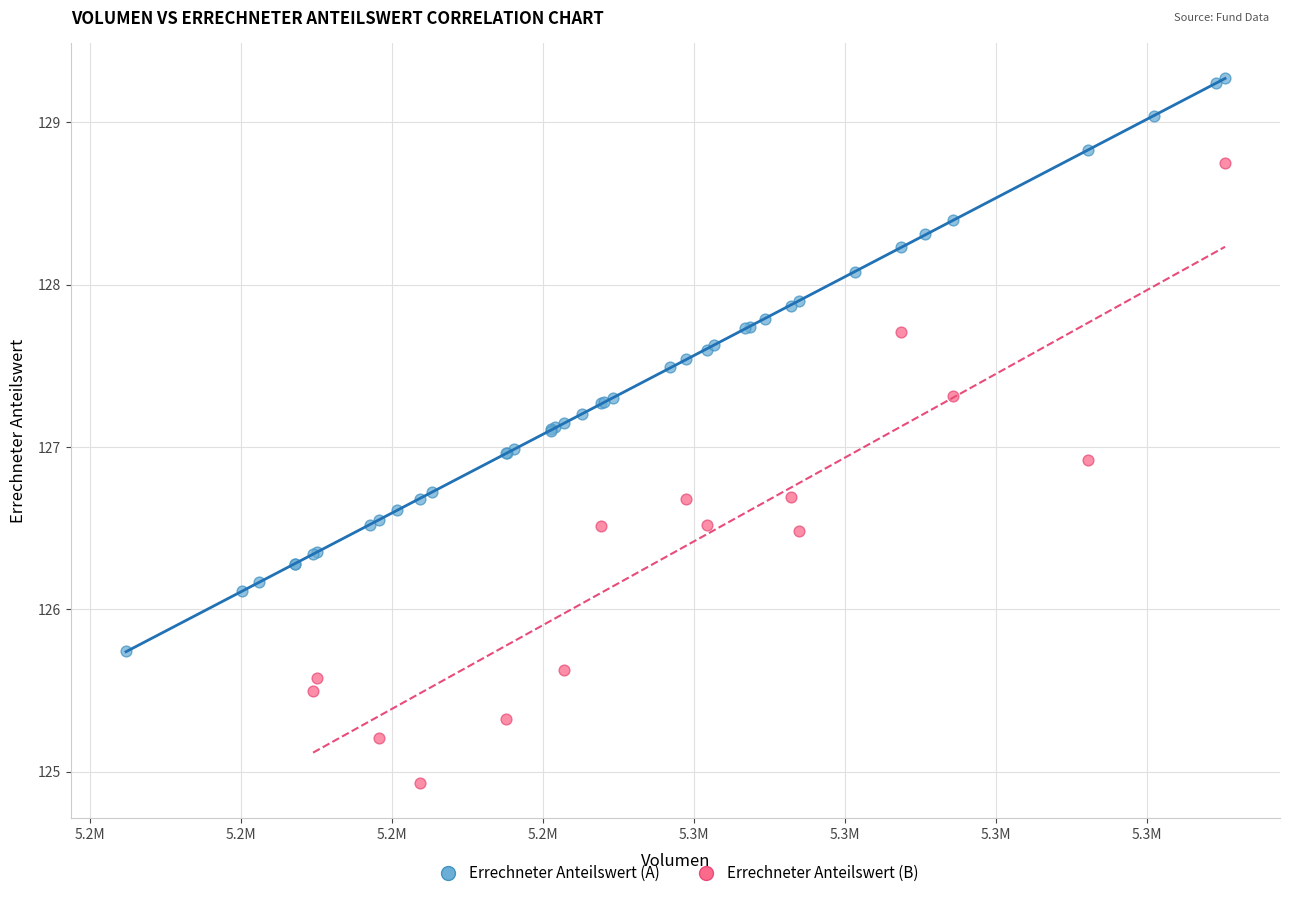

Which series reaches the maximum Y coordinate?

Errechneter Anteilswert (A)